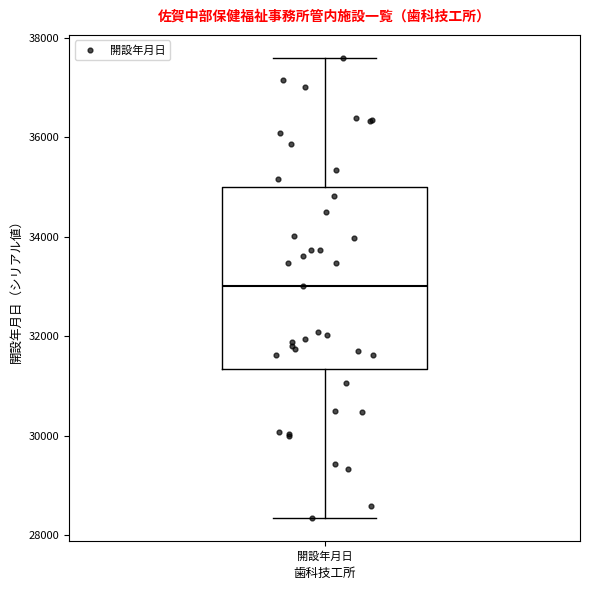

Where does the median line of the box for 開設年月日 sit on the y-axis? The values are not printed on the chart, so give them approximately, as read against the axis.

33000